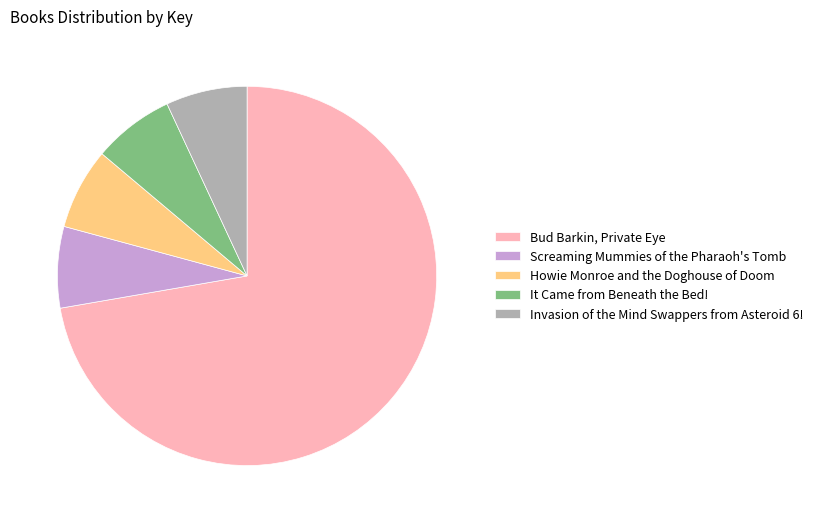

The Bud Barkin, Private Eye slice represents 72% of the pie. True or false?

True